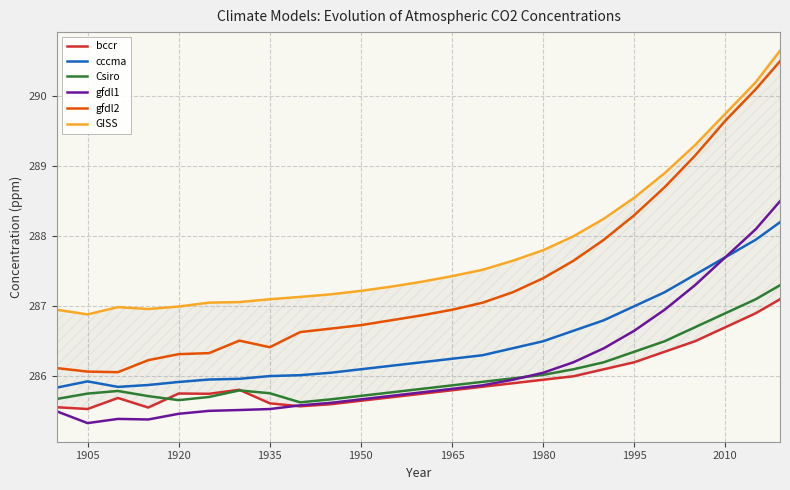

Which series has the widest spread of values?

gfdl2